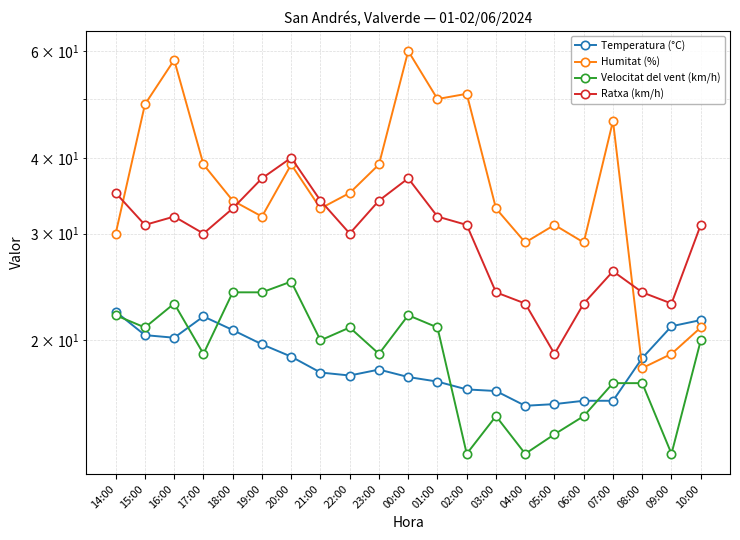

Rank the categories by Temperatura (°C) value from lowest to highest.

04:00, 05:00, 06:00, 07:00, 03:00, 02:00, 01:00, 00:00, 22:00, 21:00, 23:00, 08:00, 20:00, 19:00, 16:00, 15:00, 18:00, 09:00, 10:00, 17:00, 14:00